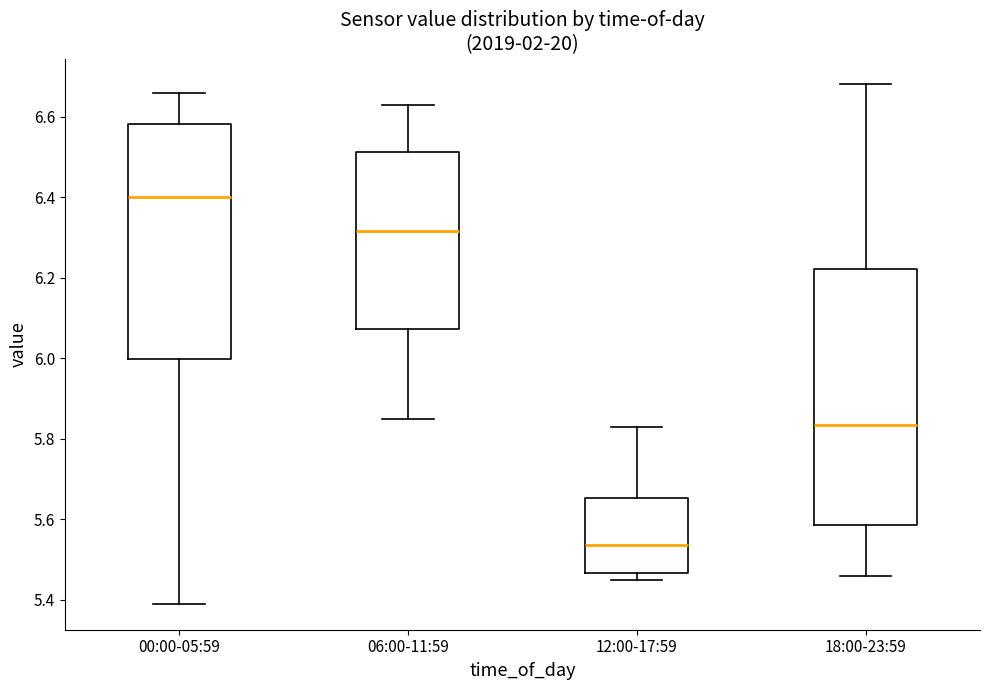

Reading left to right, read every box against the y-axis: the position of its median line, the range the box covers, and the ends of its whiskers. The values are not printed on the chart, so give them approximately, as read against the axis.

00:00-05:59: median 6.40, box 6.00 to 6.58, whiskers 5.40 to 6.66
06:00-11:59: median 6.32, box 6.08 to 6.52, whiskers 5.86 to 6.64
12:00-17:59: median 5.54, box 5.46 to 5.66, whiskers 5.46 (just below the box's lower edge) to 5.84
18:00-23:59: median 5.84, box 5.58 to 6.22, whiskers 5.46 to 6.68